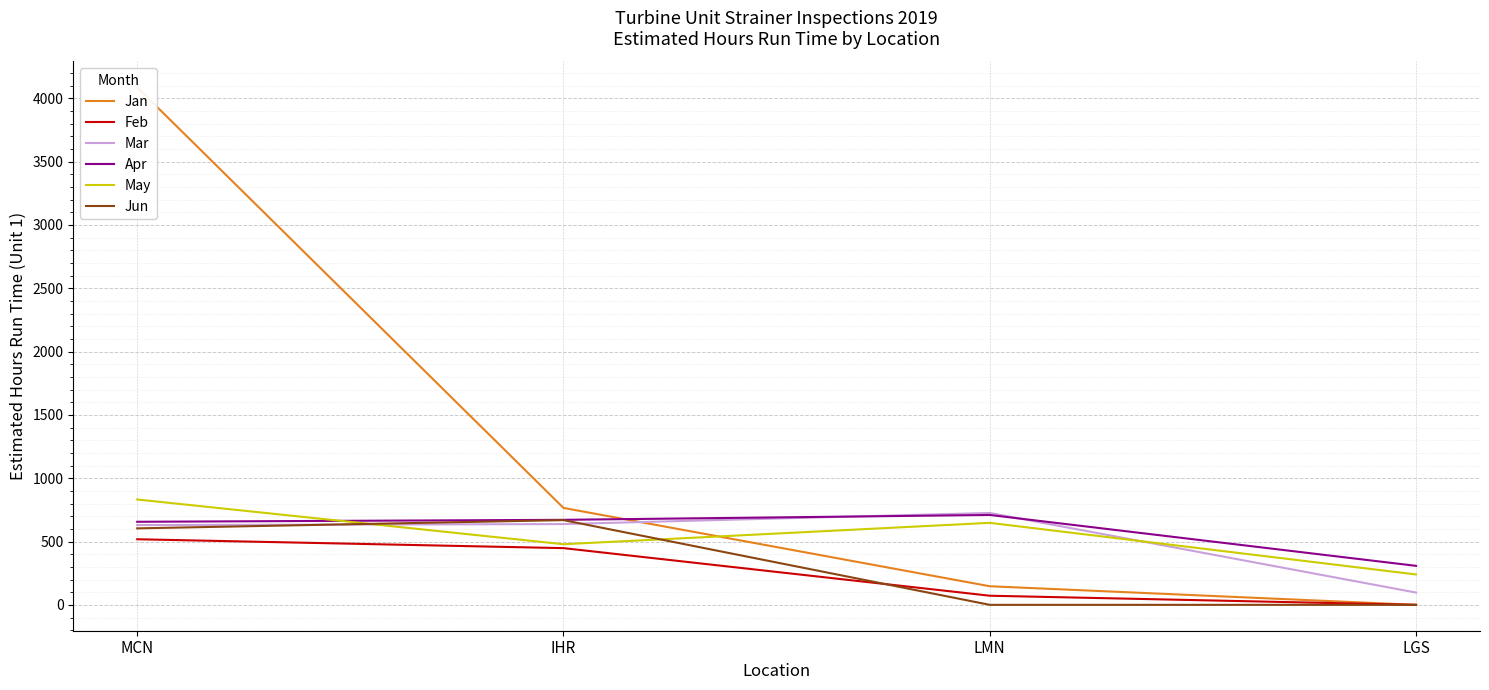

What is the total value across all series at MCN?

7327.0